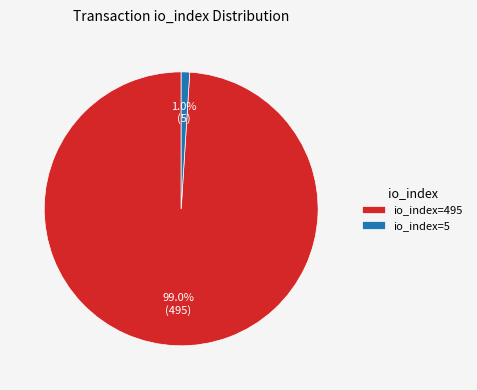

Which slice is the largest?

io_index=495